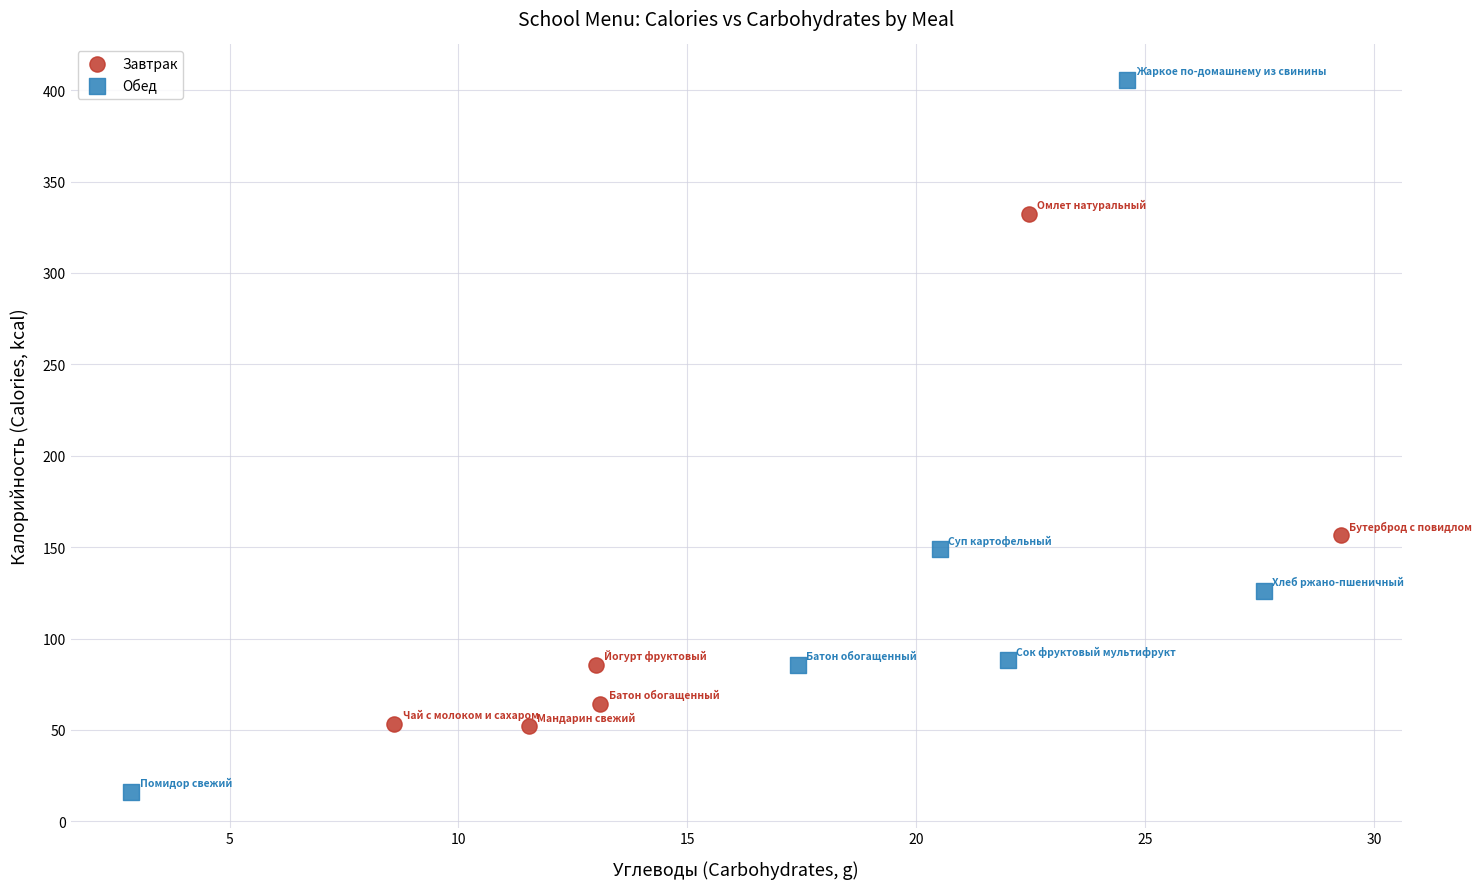

Which series reaches the minimum Y coordinate?

Обед